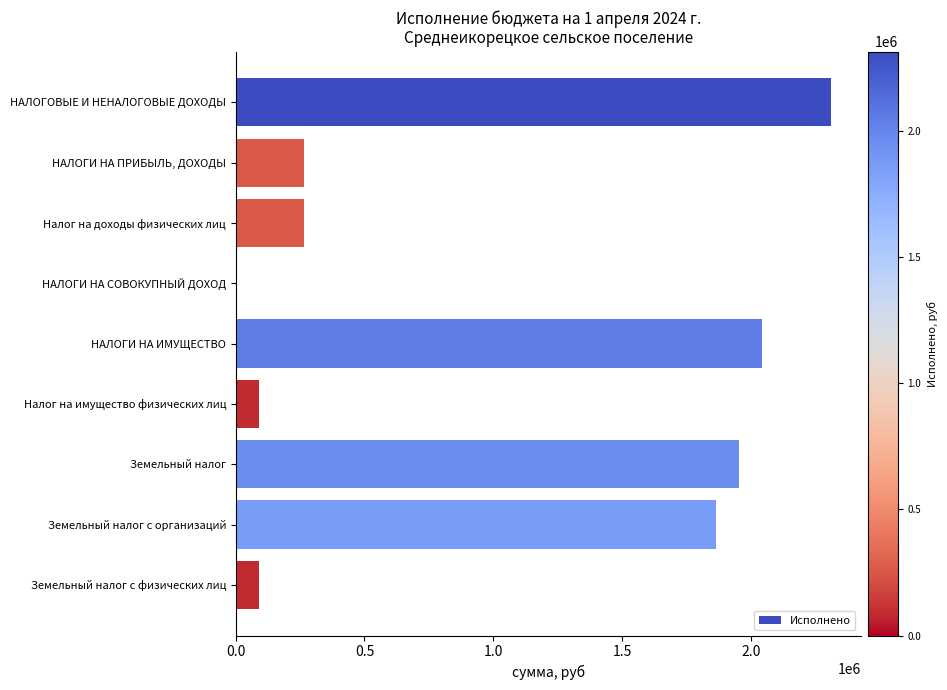

The chart shows a value of 469272.4 at НАЛОГИ НА ПРИБЫЛЬ, ДОХОДЫ. True or false?

False